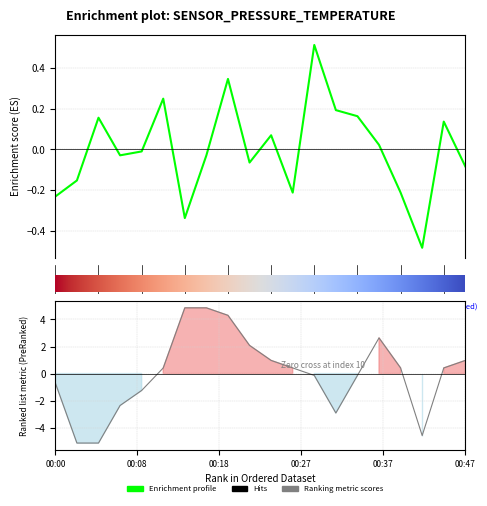

Which category has the highest value in the temperature series?

00:15